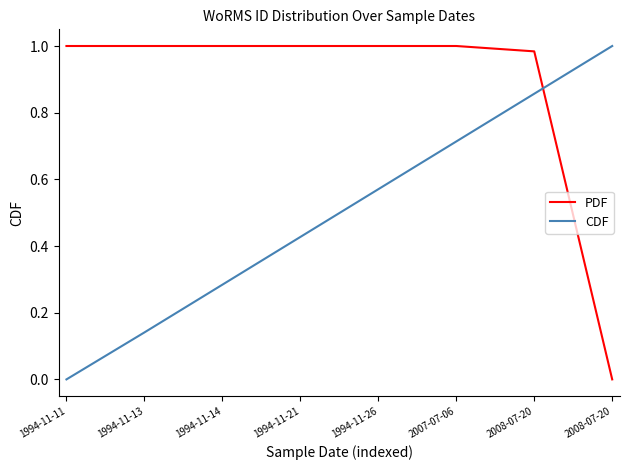

What is the label of the 8th point from the right?

1994-11-11